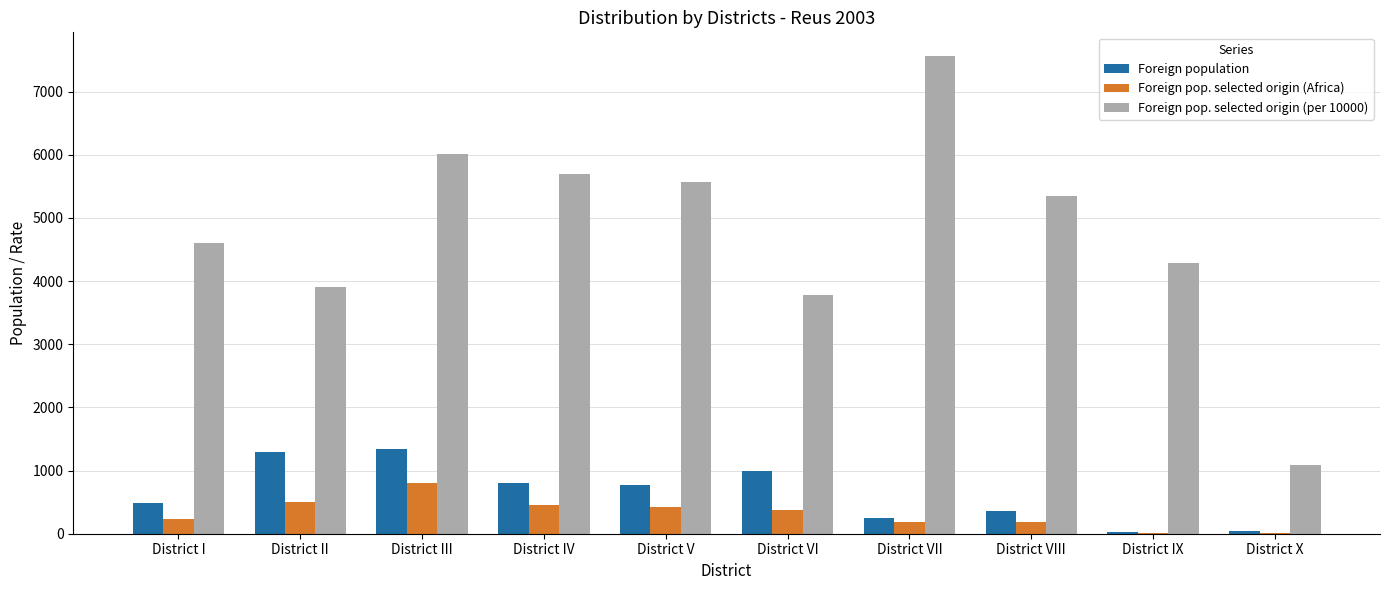

The value of Foreign pop. selected origin (per 10000) at District VIII is 5352. True or false?

True